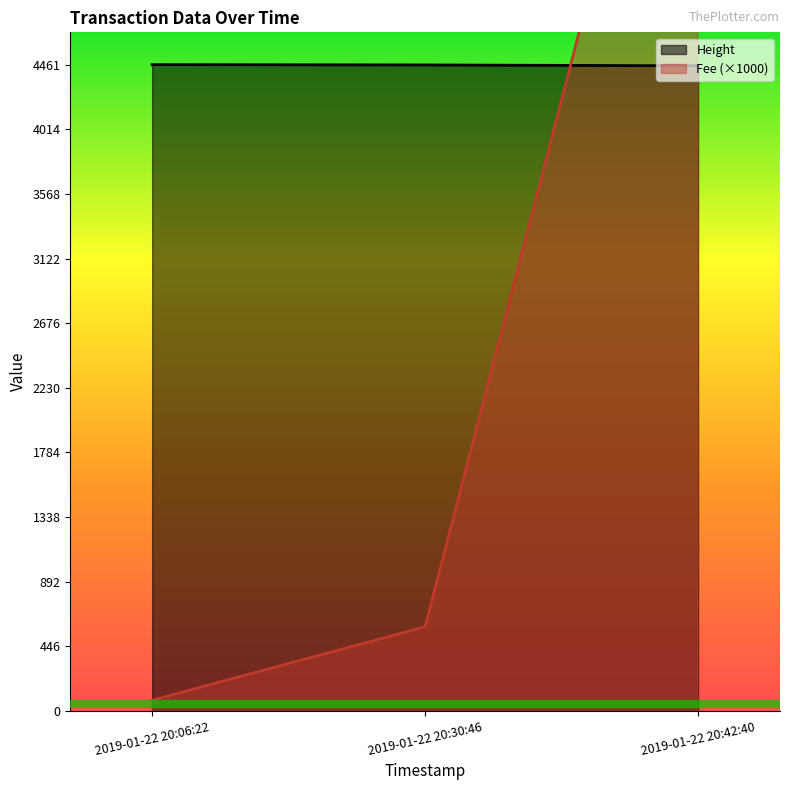

Reading left to right, what are all the values shown in this chart?

Height: 4461.0	4459.0	4453.0
Fee (×1000): 73.5	580.6	7857.1